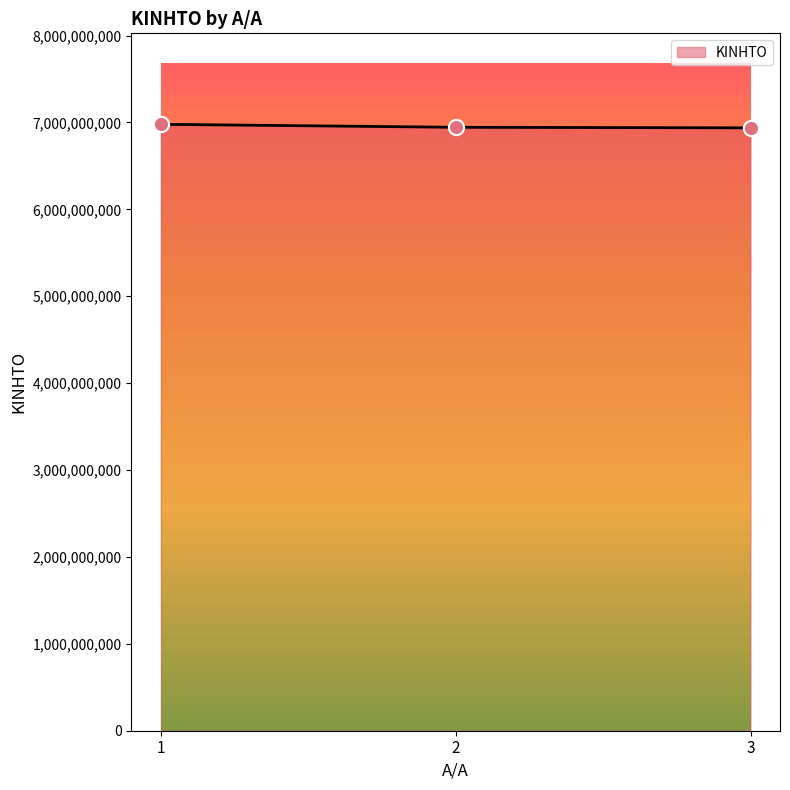

What is the change in value from 1 to 2?

-34254232